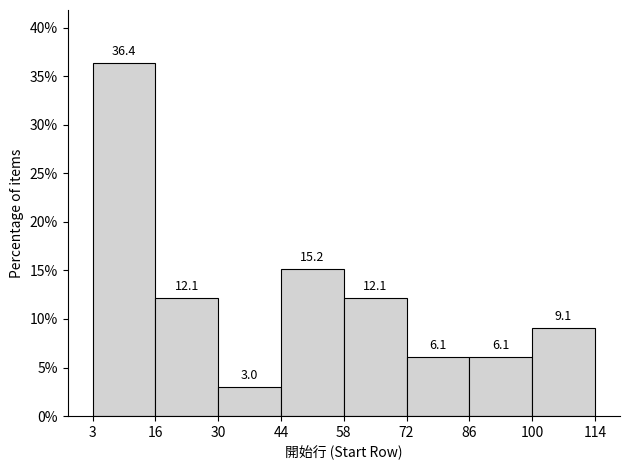

Reading left to right, transcribe this chart: for each bar, give the range it covers on the x-axis and its height.

3 to 16: 36.4
16 to 30: 12.1
30 to 44: 3.0
44 to 58: 15.2
58 to 72: 12.1
72 to 86: 6.1
86 to 100: 6.1
100 to 114: 9.1